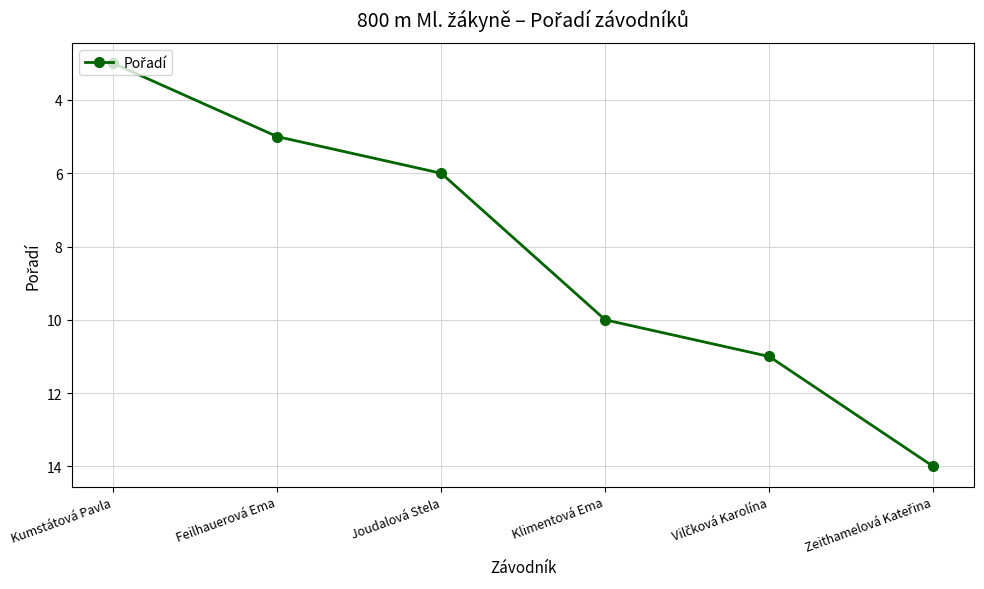

Does the chart have visible grid lines?

Yes